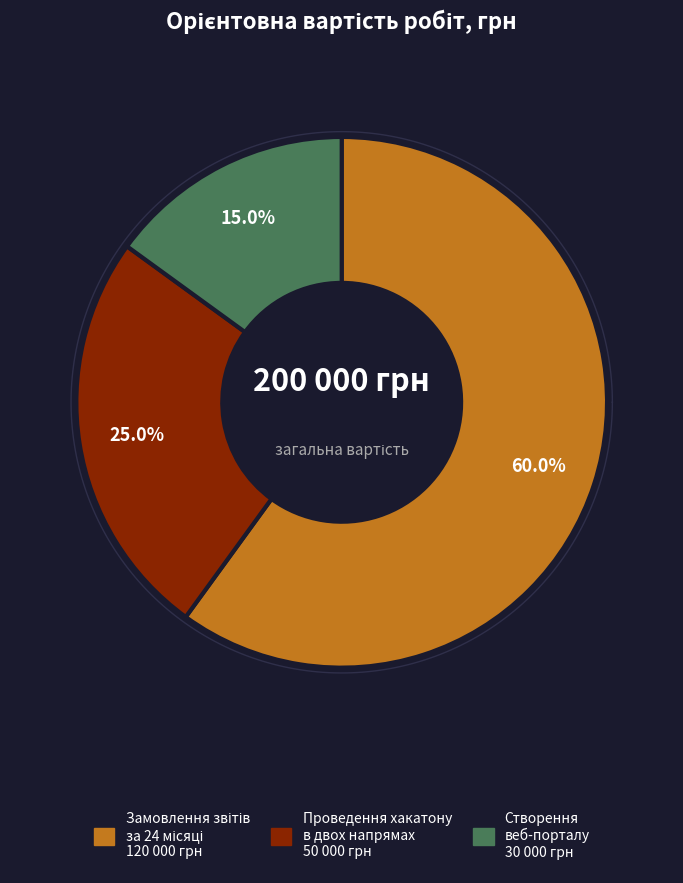

Count the number of slices in the pie.

3